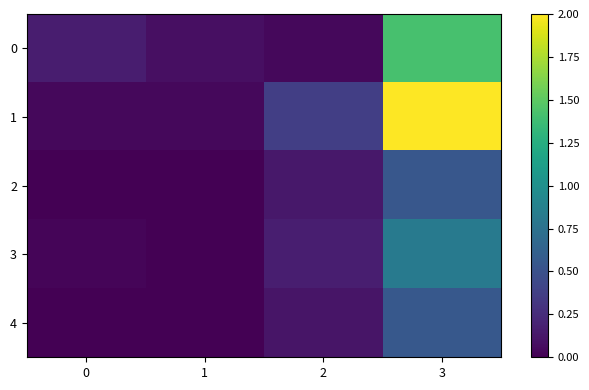

Reading left to right, extract all data points from this chart.

0: 0=0.2	1=0.1	2=0.0	3=1.4
1: 0=0.0	1=0.0	2=0.4	3=2.0
2: 0=0.0	1=0.0	2=0.1	3=0.5
3: 0=0.0	1=0.0	2=0.2	3=0.8
4: 0=0.0	1=0.0	2=0.1	3=0.5